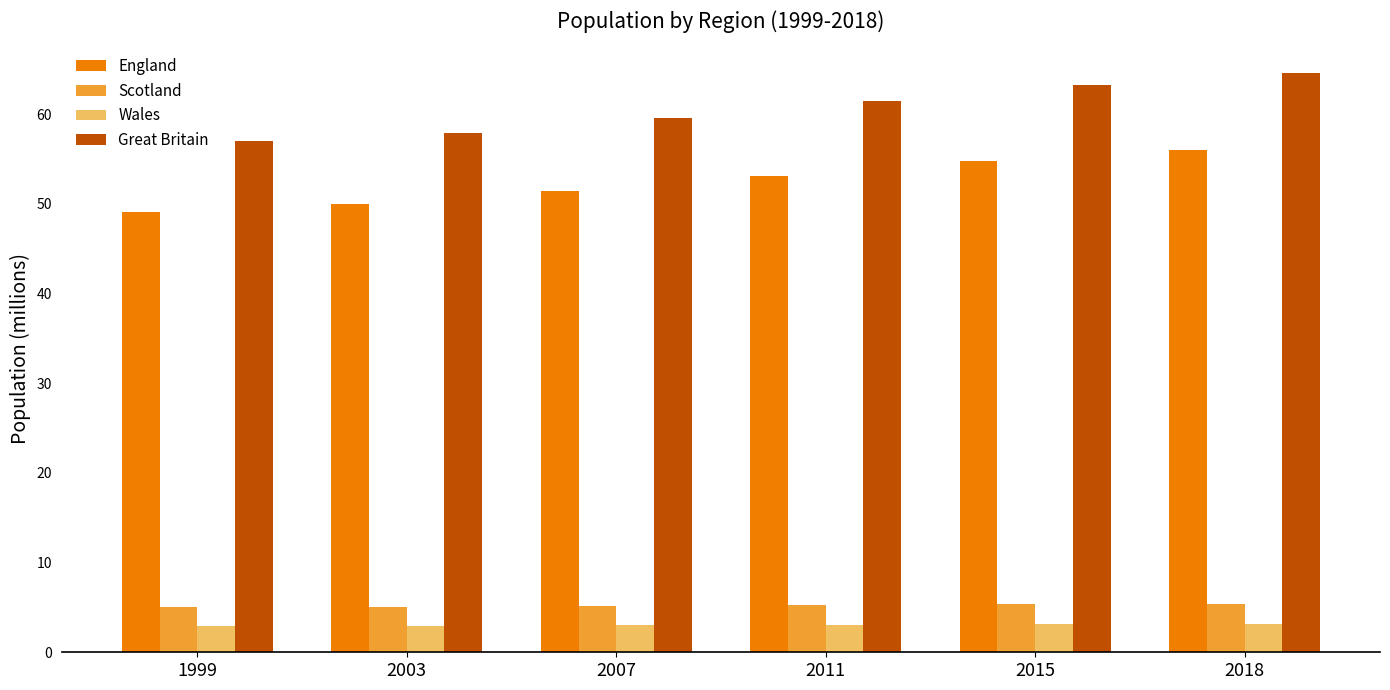

Is it true that England equals 49.9 at 2003?

True